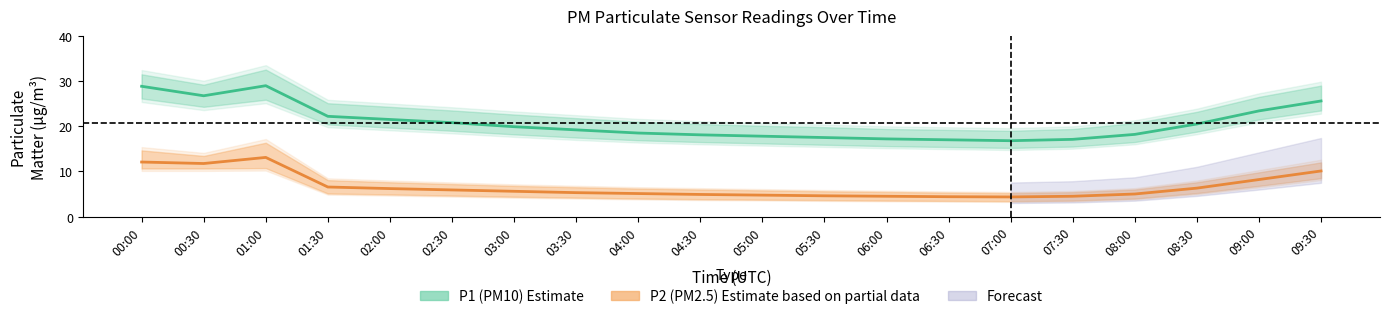

True or false: P2 (PM2.5) Estimate and P1 (PM10) Estimate cross at least once.

False